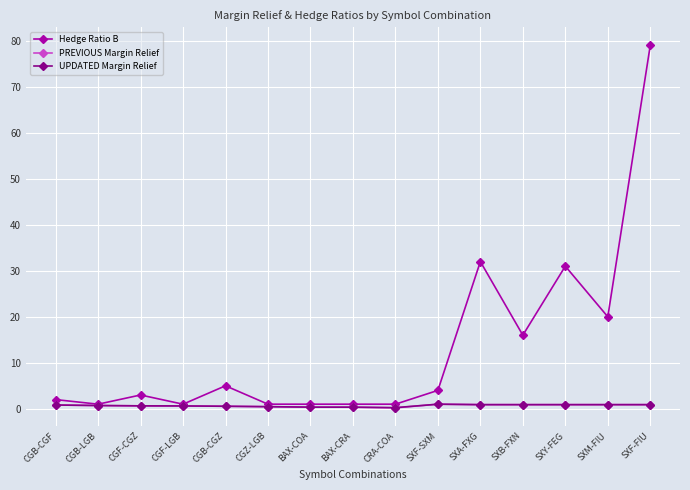

Which series changed the most between CGF-CGZ and SXF-FIU?

Hedge Ratio B